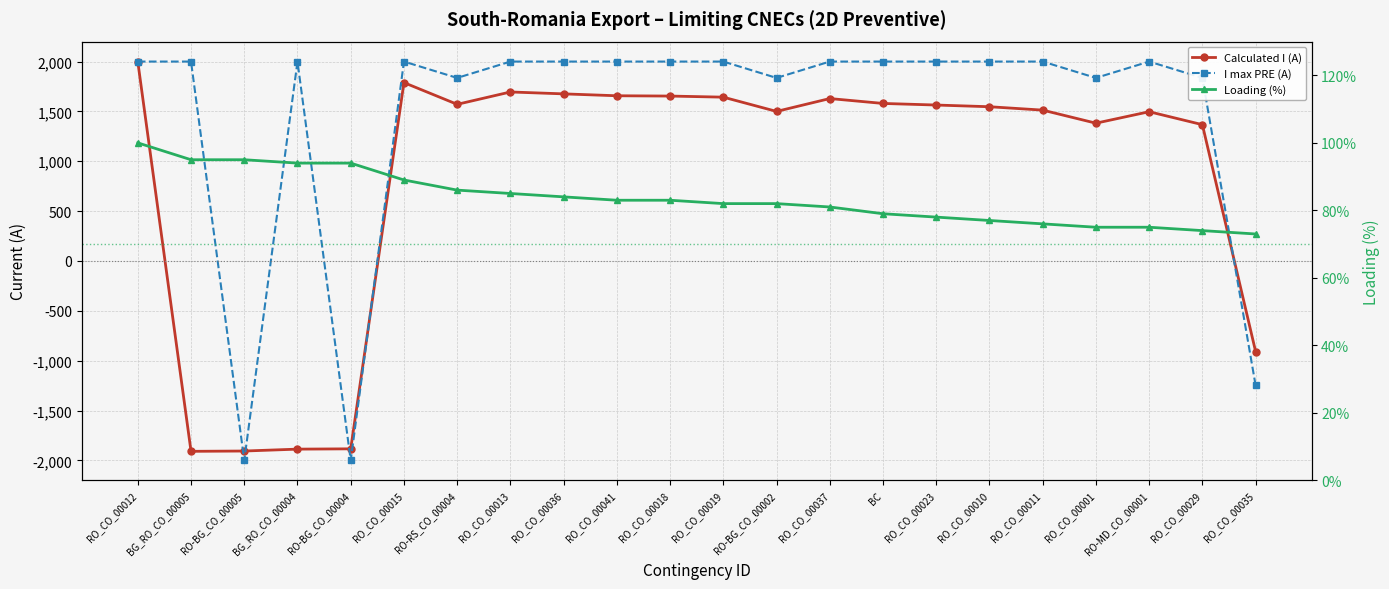

True or false: I max (PRE) has more than 1 points higher than both neighbors.

True